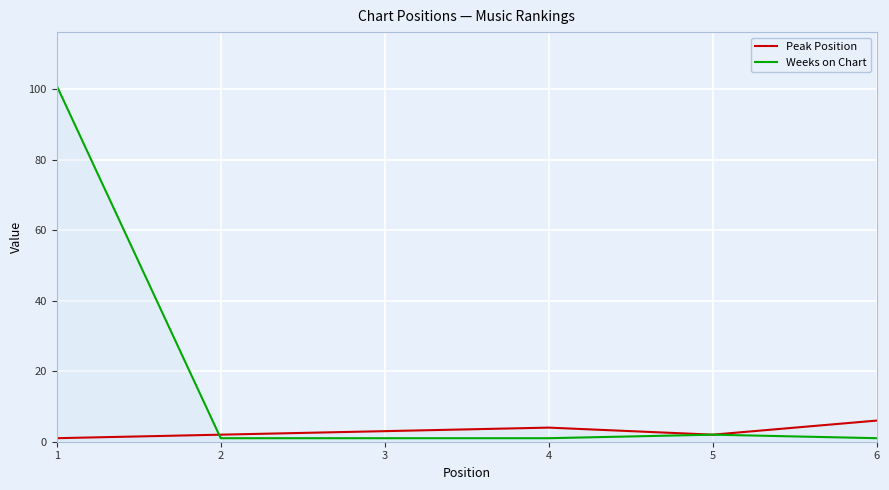

Which series changed the most between 4 and 5?

Peak Position